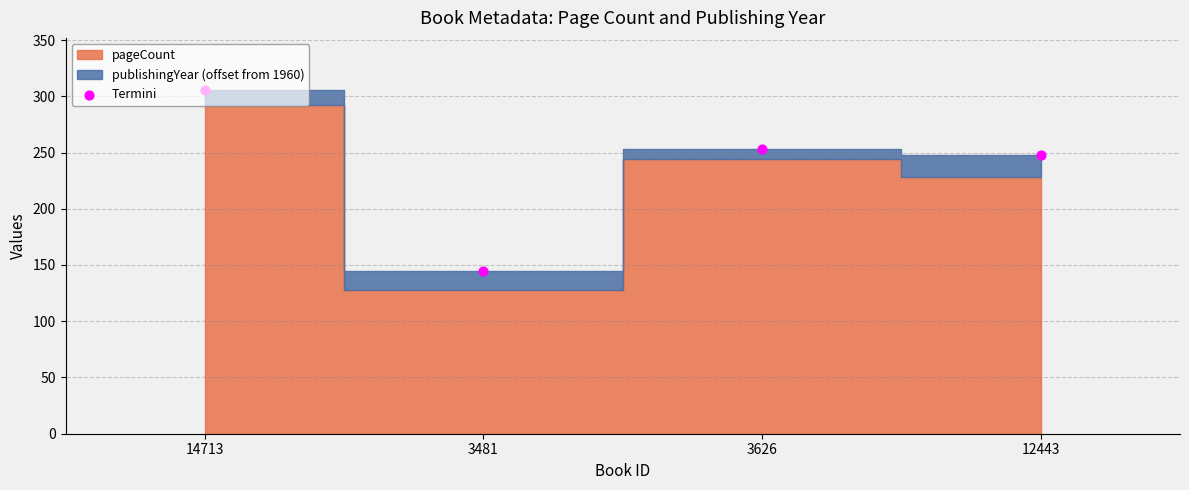

What is the change in value from 3481 to 12443?

+103